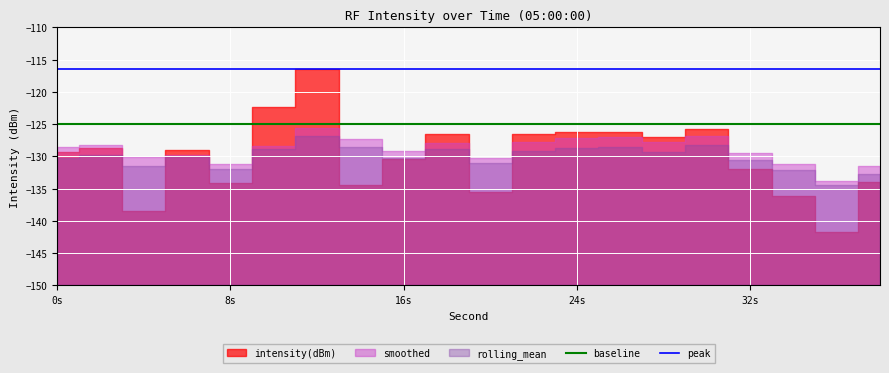

True or false: peak and baseline intersect in this chart.

False